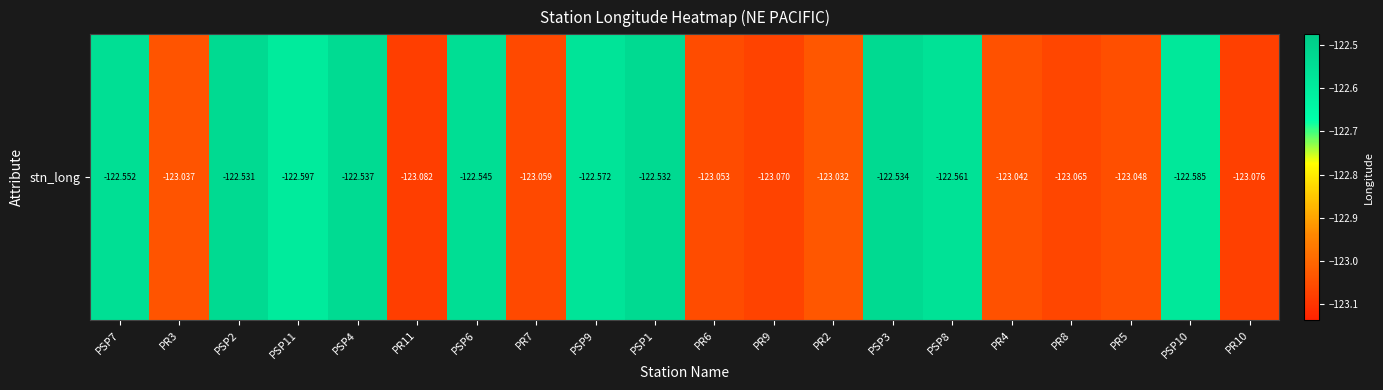

The value at PR7 is -123.1. True or false?

True